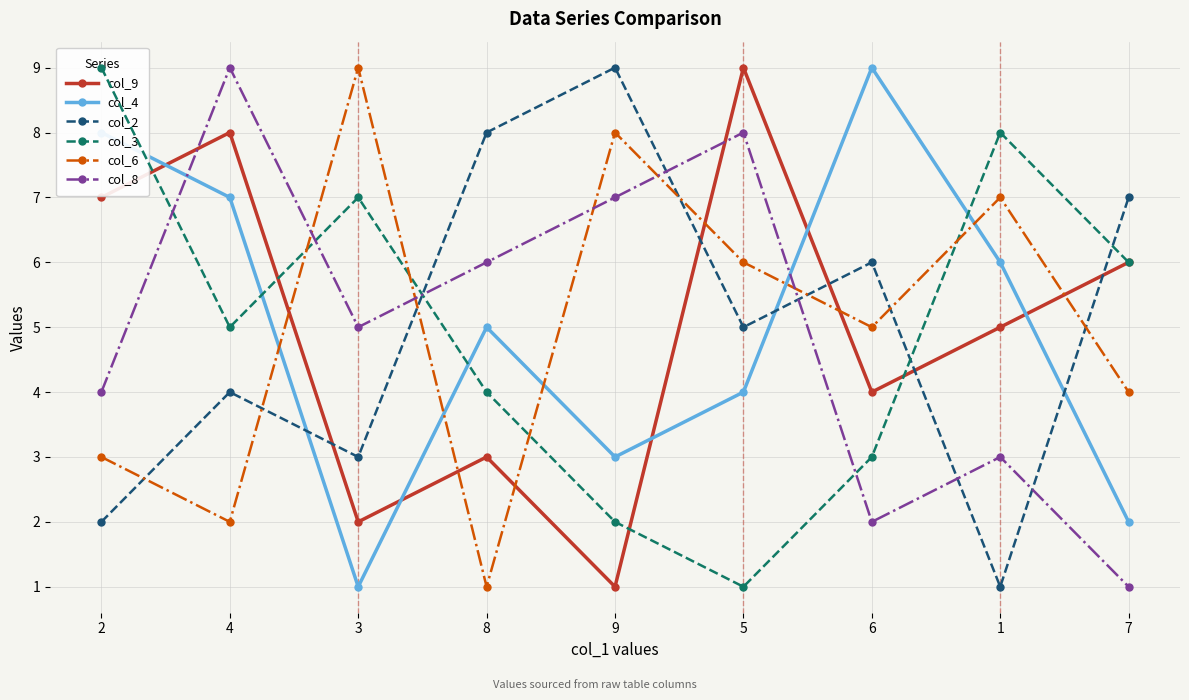

Between 8 and 2, which is larger?

2